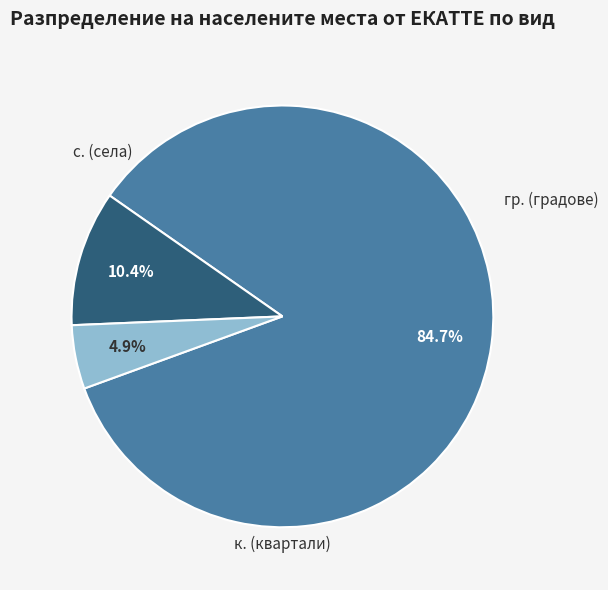

Is there a majority slice in this chart?

Yes